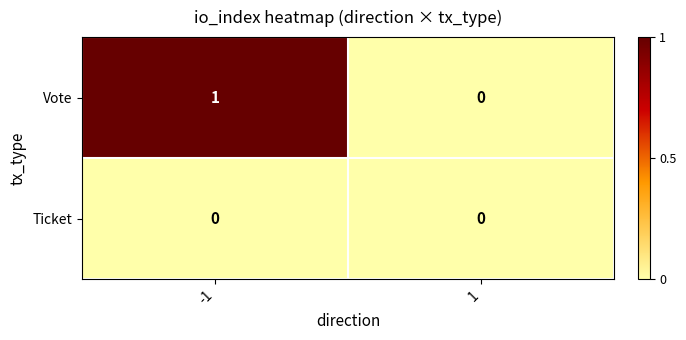

What is the total value across all series at -1?

1